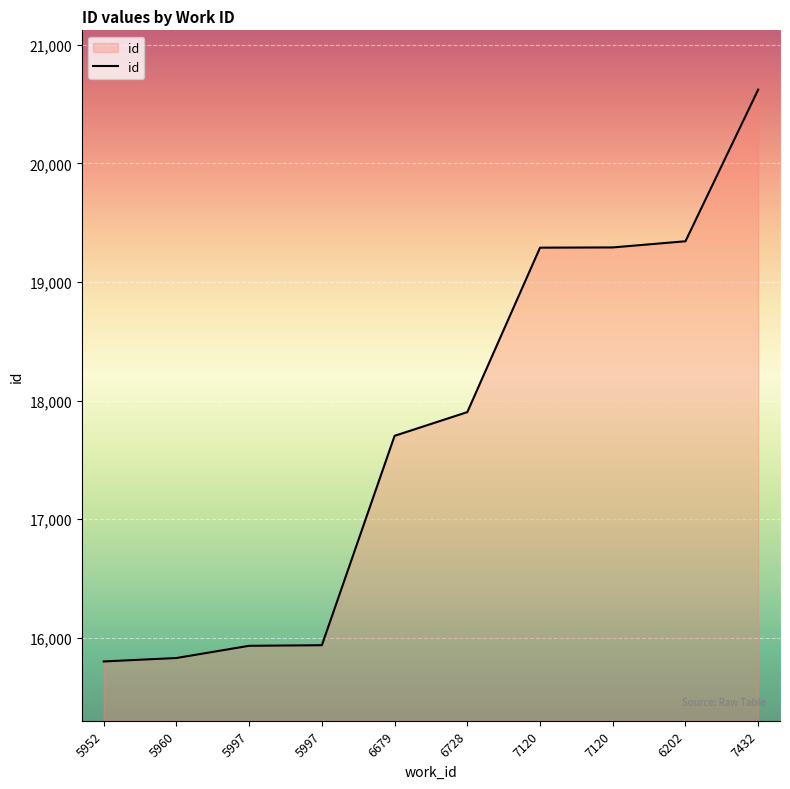

How many lines are shown in the chart?

1